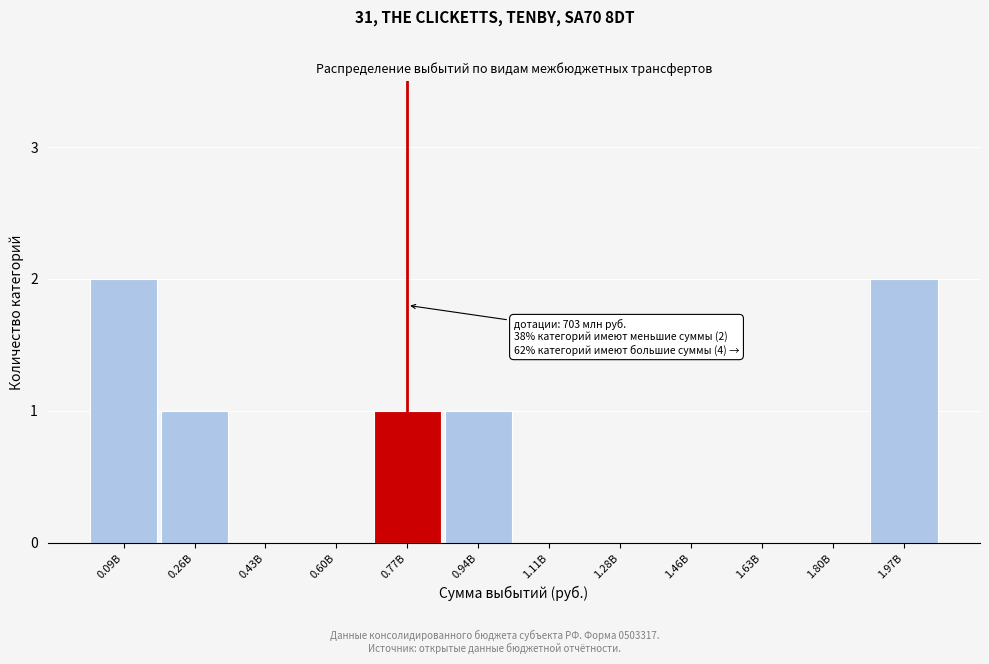

Reading right to left, list all the values displayed in this chart.

1.97B=2	1.80B=0	1.63B=0	1.46B=0	1.28B=0	1.11B=0	0.94B=1	0.77B=1	0.60B=0	0.43B=0	0.26B=1	0.09B=2